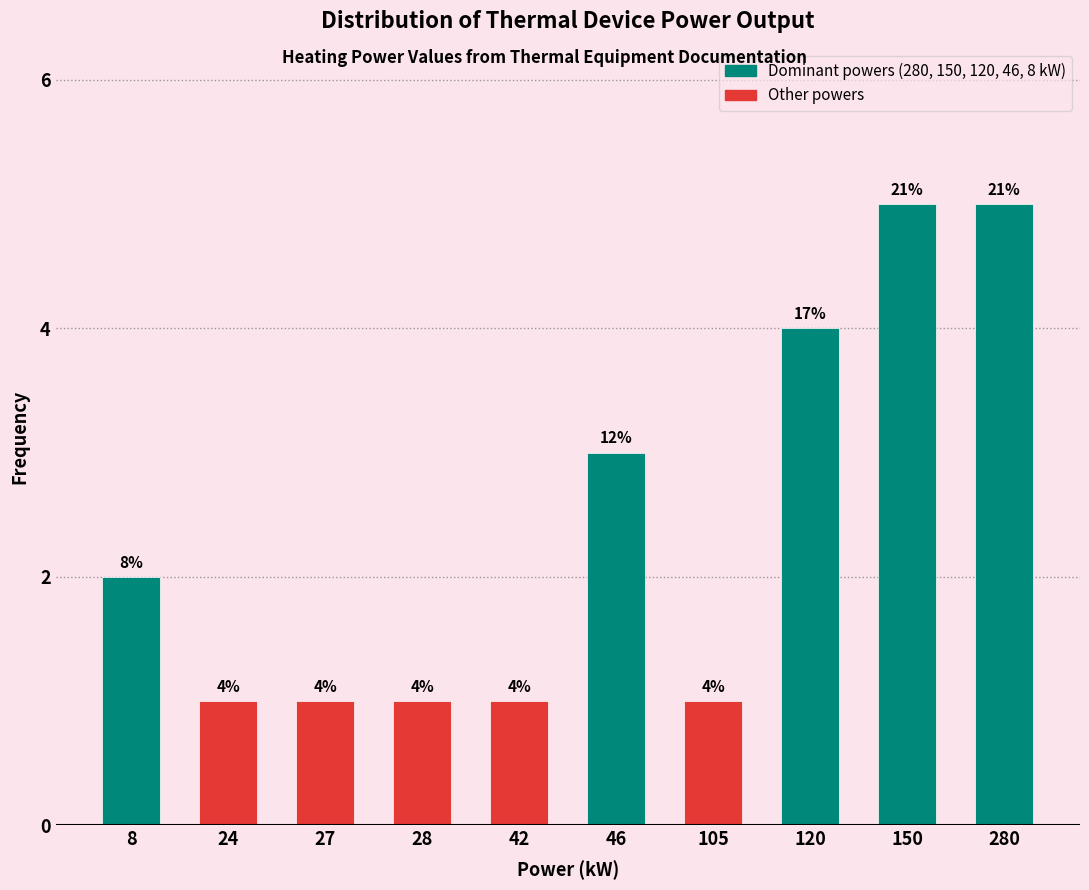

Reading left to right, transcribe all the data shown in this chart.

8=2	24=1	27=1	28=1	42=1	46=3	105=1	120=4	150=5	280=5